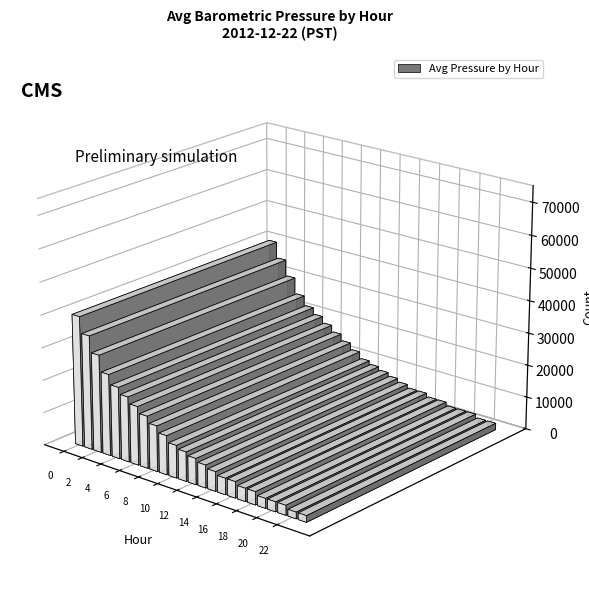

What is the value of the 17th bar from the left?

1035.2